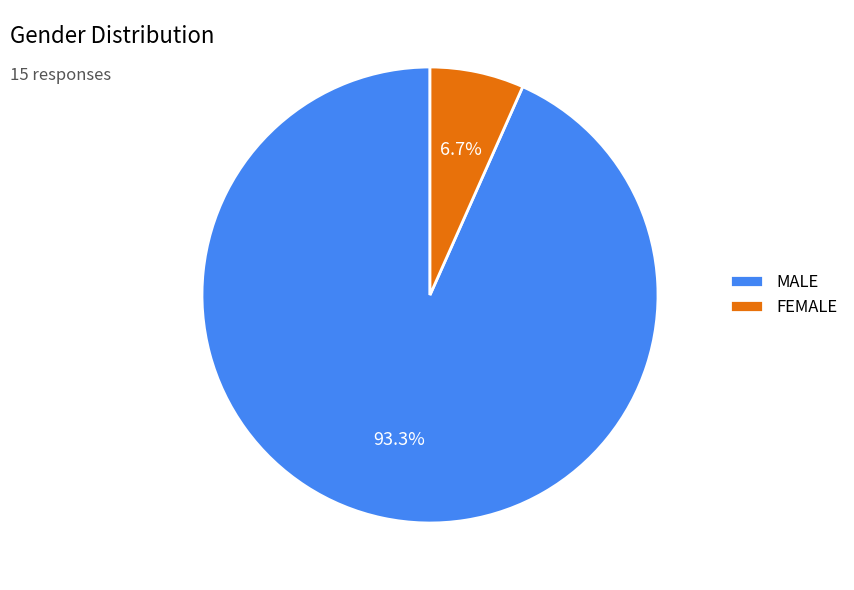

What is the smallest slice in the pie chart?

FEMALE